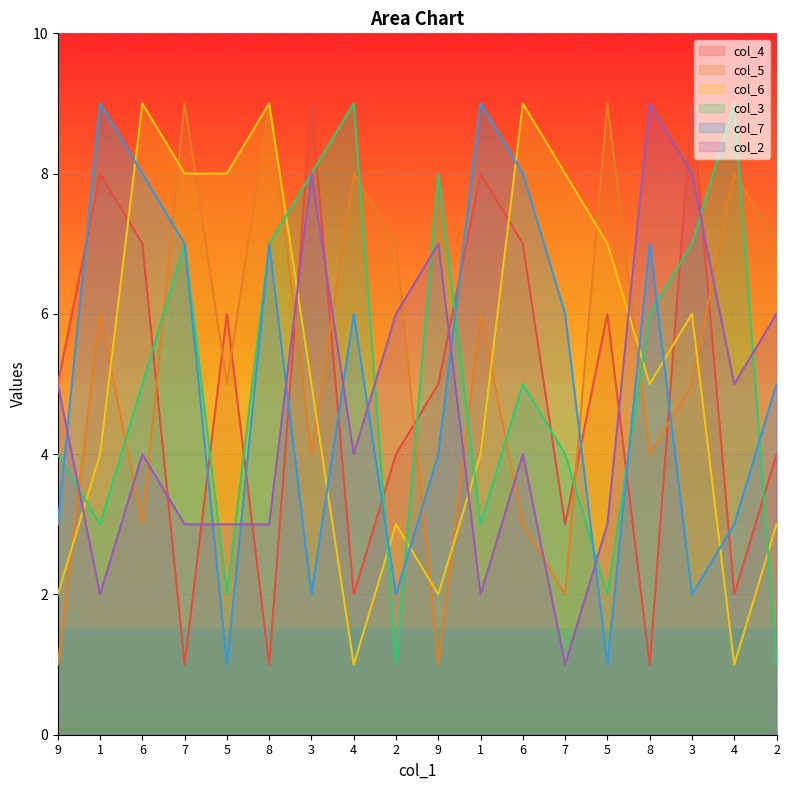

Which label corresponds to the largest value in the chart?

3